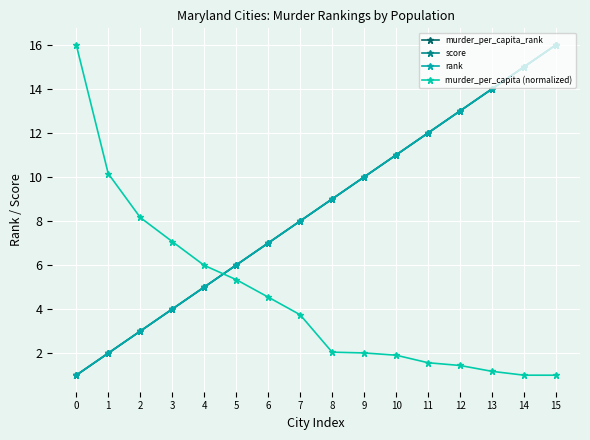

Reading right to left, extract all data points from this chart.

murder_per_capita_rank: 16.0	15.0	14.0	13.0	12.0	11.0	10.0	9.0	8.0	7.0	6.0	5.0	4.0	3.0	2.0	1.0
score: 16.0	15.0	14.0	13.0	12.0	11.0	10.0	9.0	8.0	7.0	6.0	5.0	4.0	3.0	2.0	1.0
rank: 16.0	15.0	14.0	13.0	12.0	11.0	10.0	9.0	8.0	7.0	6.0	5.0	4.0	3.0	2.0	1.0
murder_per_capita (normalized): 1.0	1.0	1.2	1.4	1.6	1.9	2.0	2.0	3.7	4.5	5.3	6.0	7.1	8.2	10.2	16.0